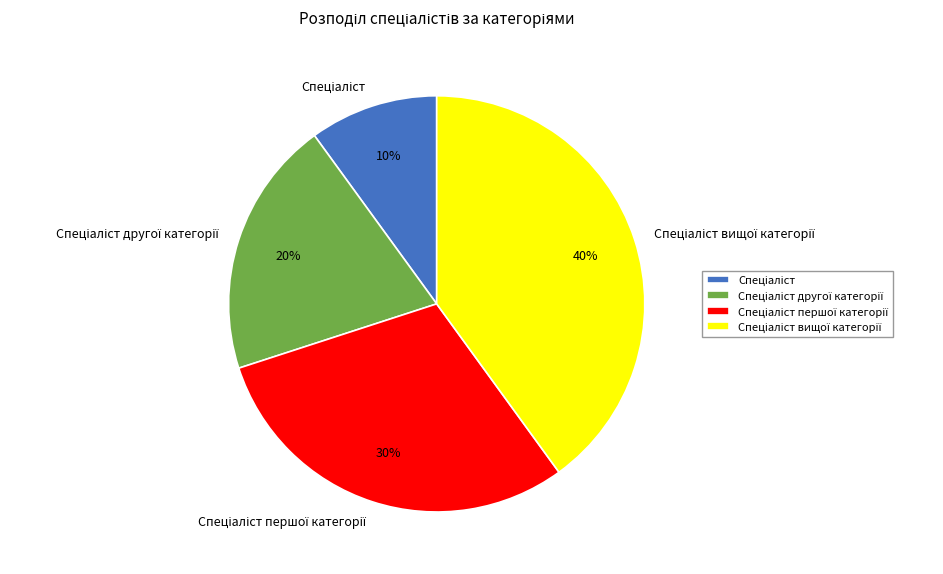

Does any single category account for the majority?

No